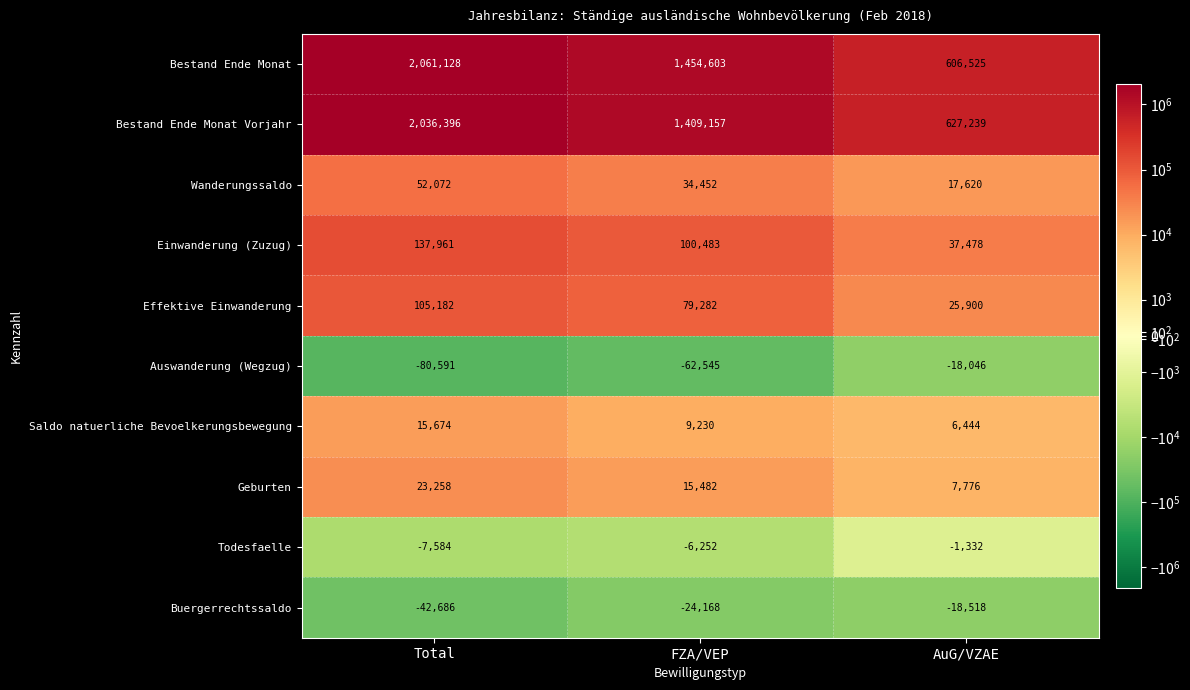

What is the difference between the highest and lowest values at AuG/VZAE?

645757